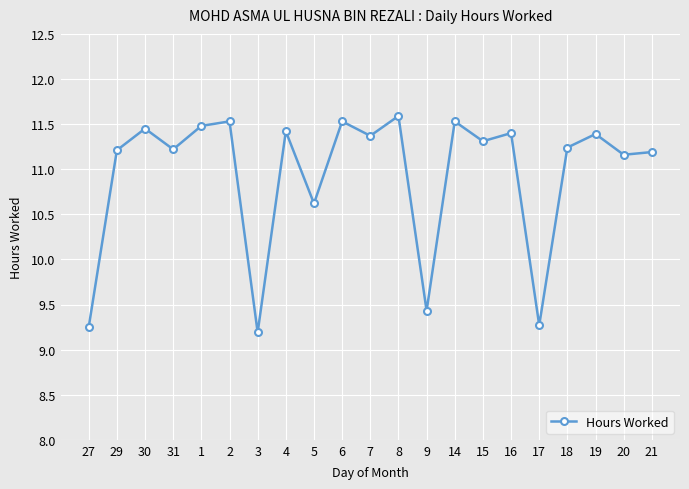

What is the difference between the second highest and second lowest values?

2.3